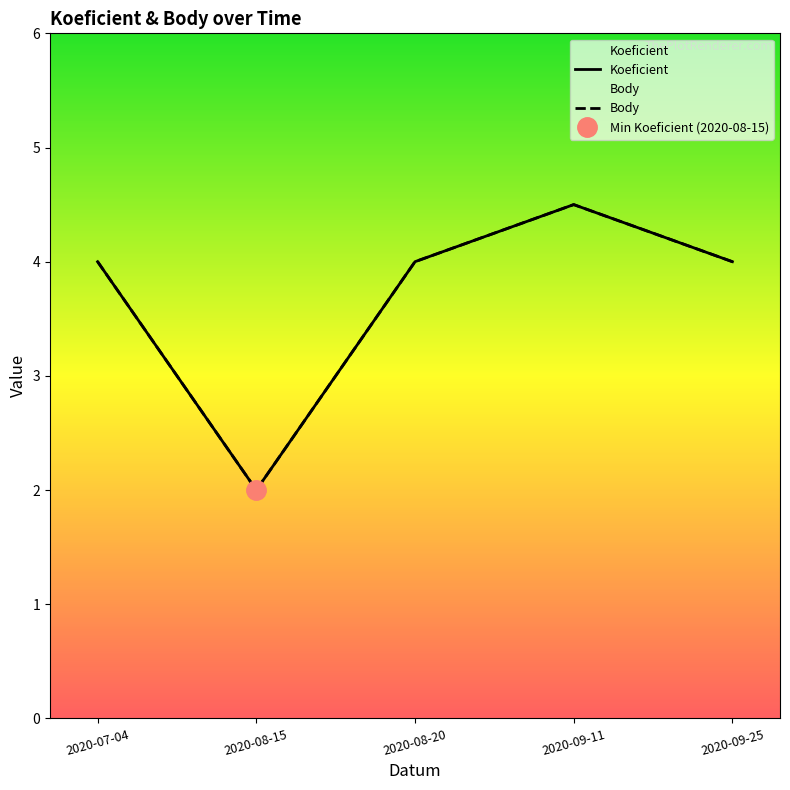

Which category has the highest value in the Body series?

2020-09-11